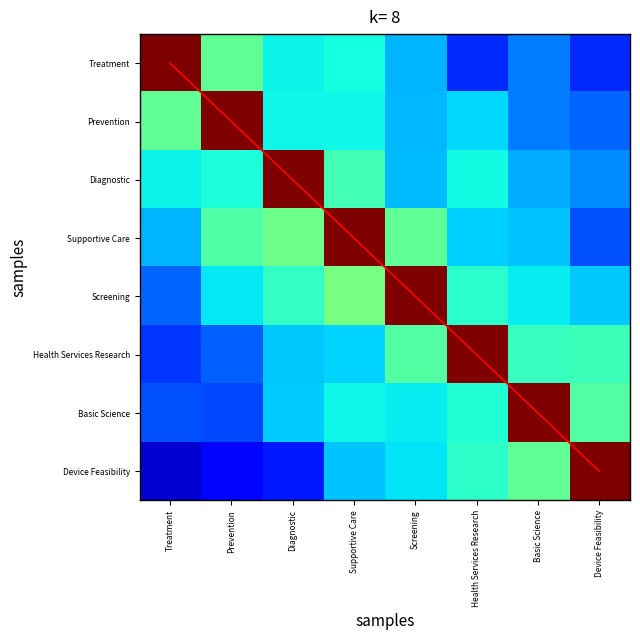

Is it true that Device Feasibility equals 0.5 at Basic Science?

True